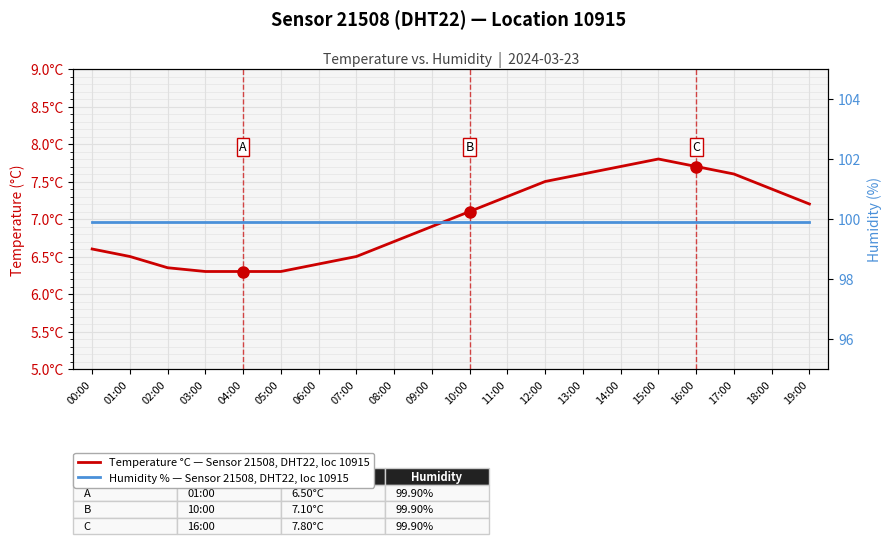

Reading right to left, extract all data points from this chart.

Temperature °C — Sensor 21508, DHT22, loc 10915: 19:00=7.2	18:00=7.4	17:00=7.6	16:00=7.7	15:00=7.8	14:00=7.7	13:00=7.6	12:00=7.5	11:00=7.3	10:00=7.1	09:00=6.9	08:00=6.7	07:00=6.5	06:00=6.4	05:00=6.3	04:00=6.3	03:00=6.3	02:00=6.3	01:00=6.5	00:00=6.6
Humidity % — Sensor 21508, DHT22, loc 10915: 19:00=99.9	18:00=99.9	17:00=99.9	16:00=99.9	15:00=99.9	14:00=99.9	13:00=99.9	12:00=99.9	11:00=99.9	10:00=99.9	09:00=99.9	08:00=99.9	07:00=99.9	06:00=99.9	05:00=99.9	04:00=99.9	03:00=99.9	02:00=99.9	01:00=99.9	00:00=99.9